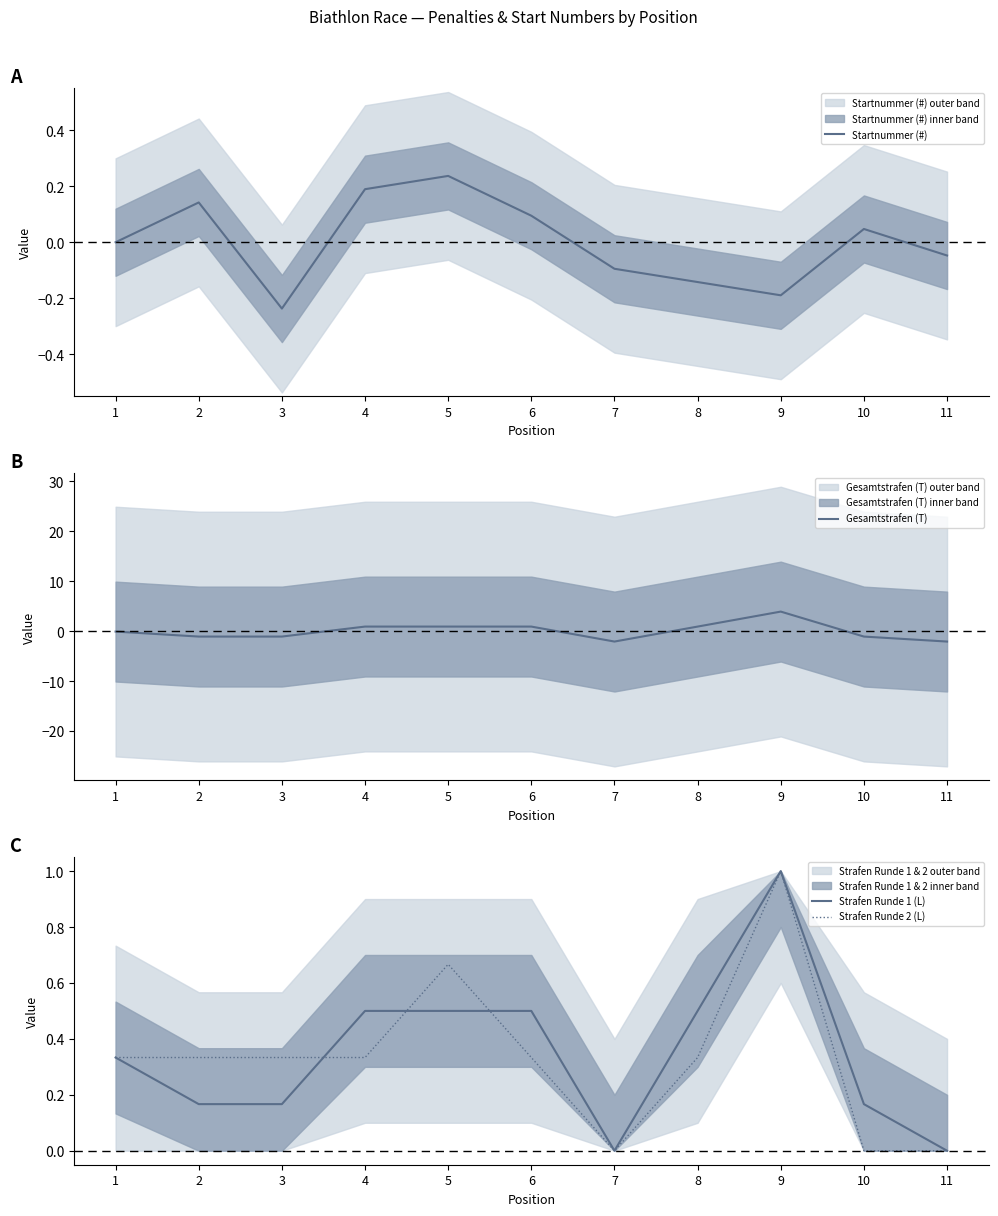

Is it true that Strafen Runde 2 (L) equals 0.2 at 5?

False